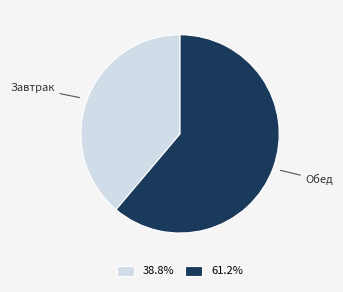

Which category has the smallest portion of the pie?

Завтрак